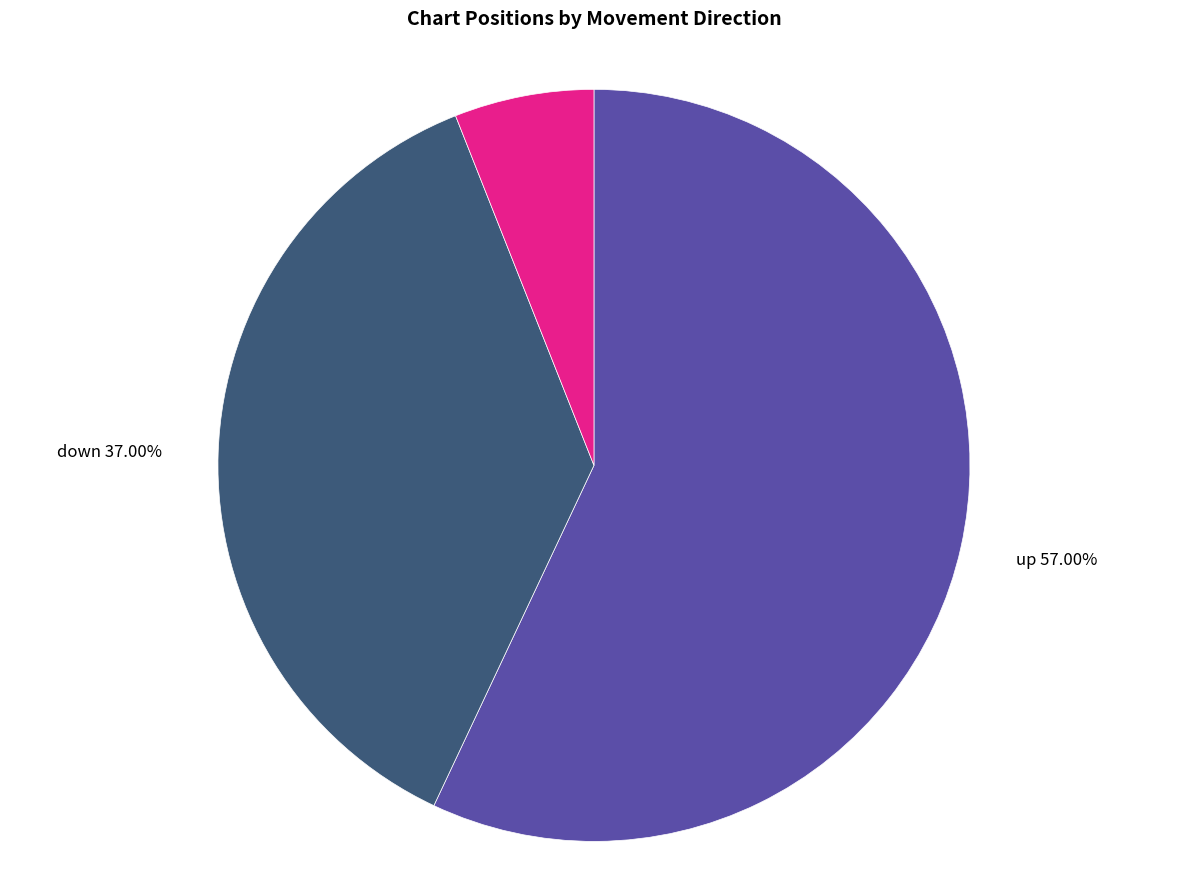

What percentage do - and down together represent?

43.0%